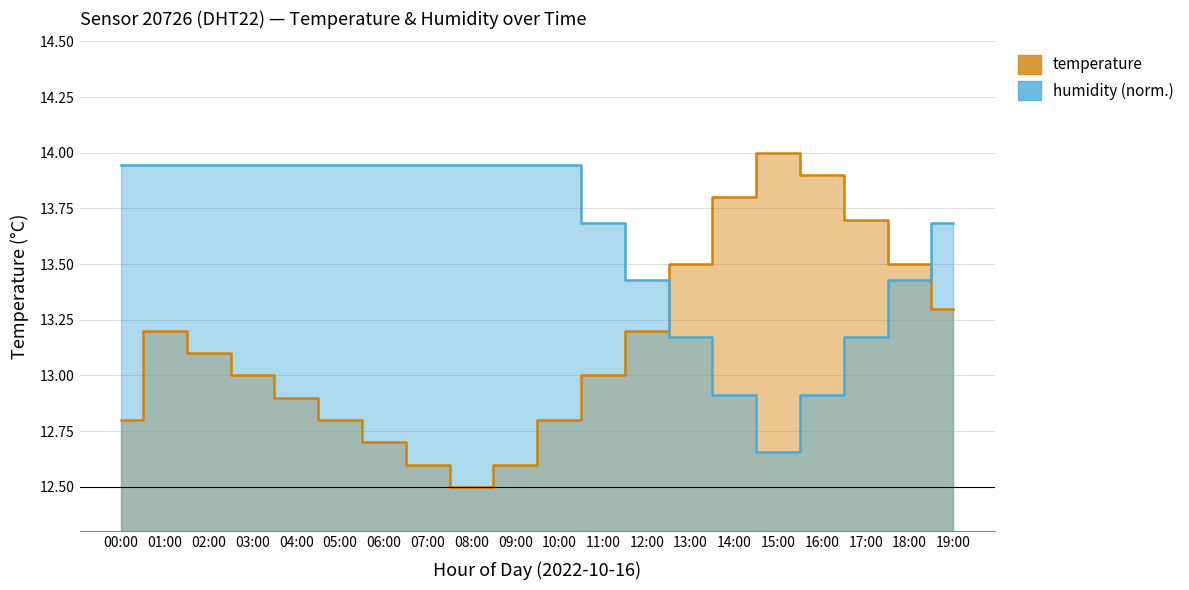

At how many categories does at least one series exceed 13?

20